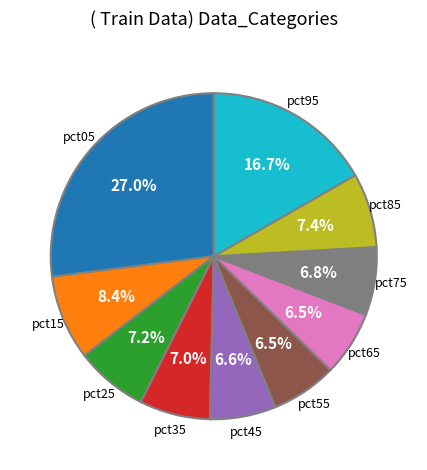

Is there a majority slice in this chart?

No